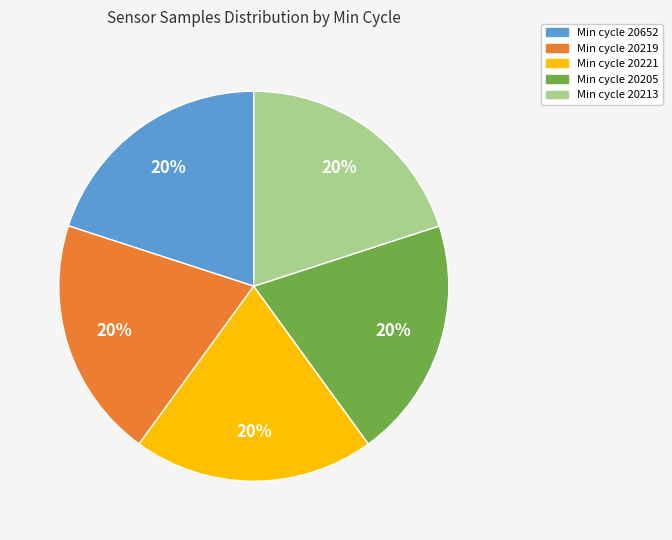

Is there a majority slice in this chart?

No